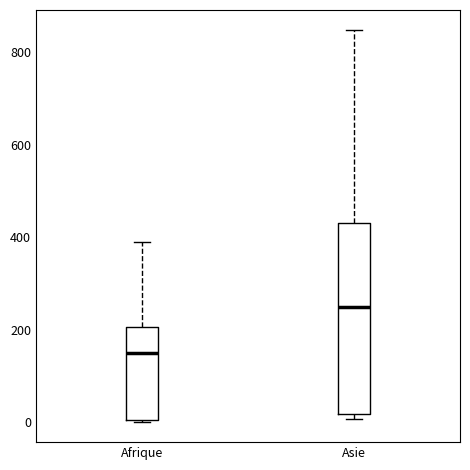

Reading left to right, read every box against the y-axis: the position of its median line, the range the box covers, and the ends of its whiskers. The values are not printed on the chart, so give them approximately, as read against the axis.

Afrique: median 140, box 0 to 200, whiskers 0 to 380
Asie: median 260, box 20 to 440, whiskers 0 to 840